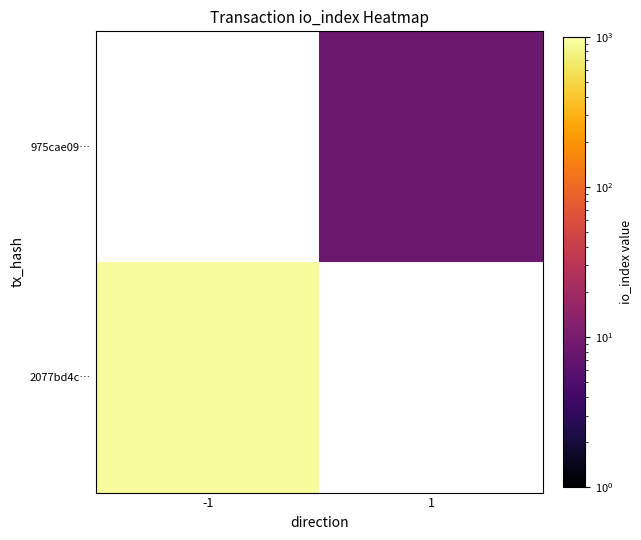

List the series in order of their overall mean, highest first.

2077bd4c…, 975cae09…